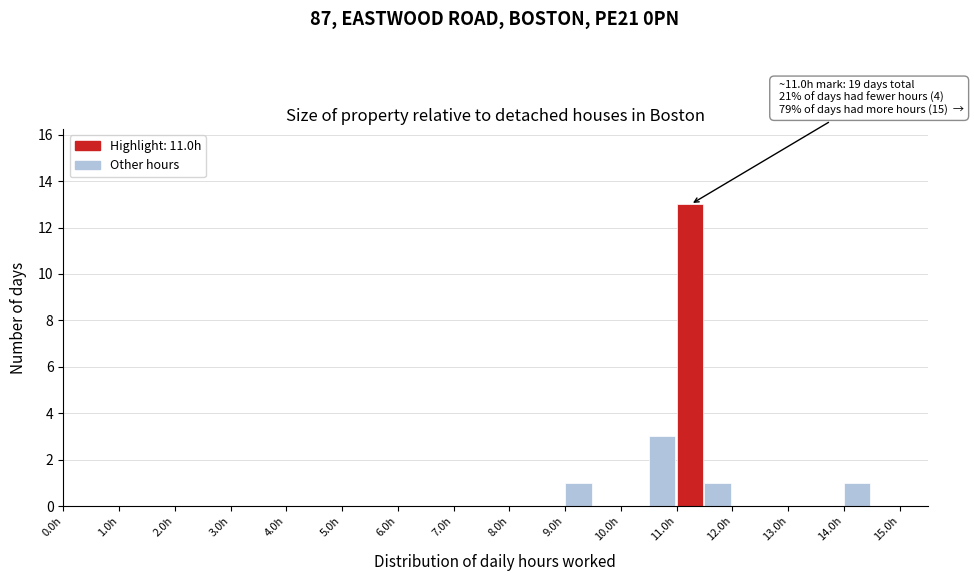

Over which range of the x-axis is the bar tallest?

11.0 to 11.5